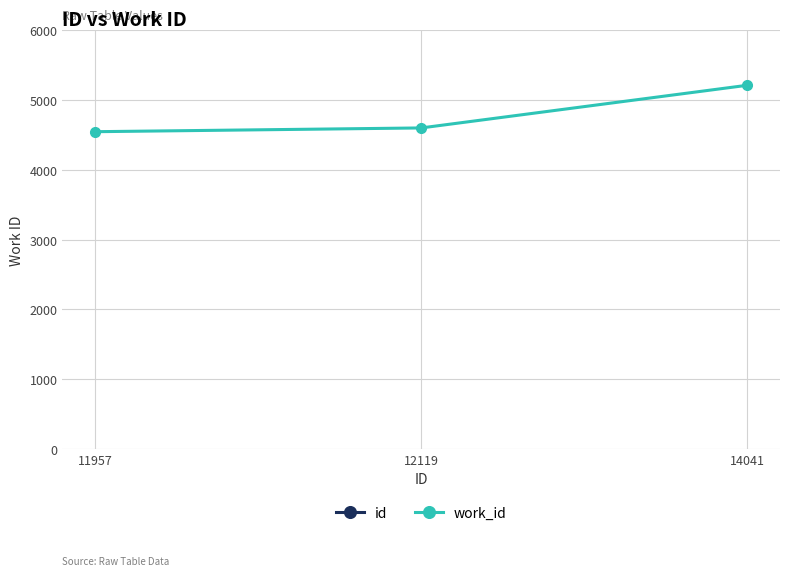

At how many categories does at least one series exceed 12461?

1